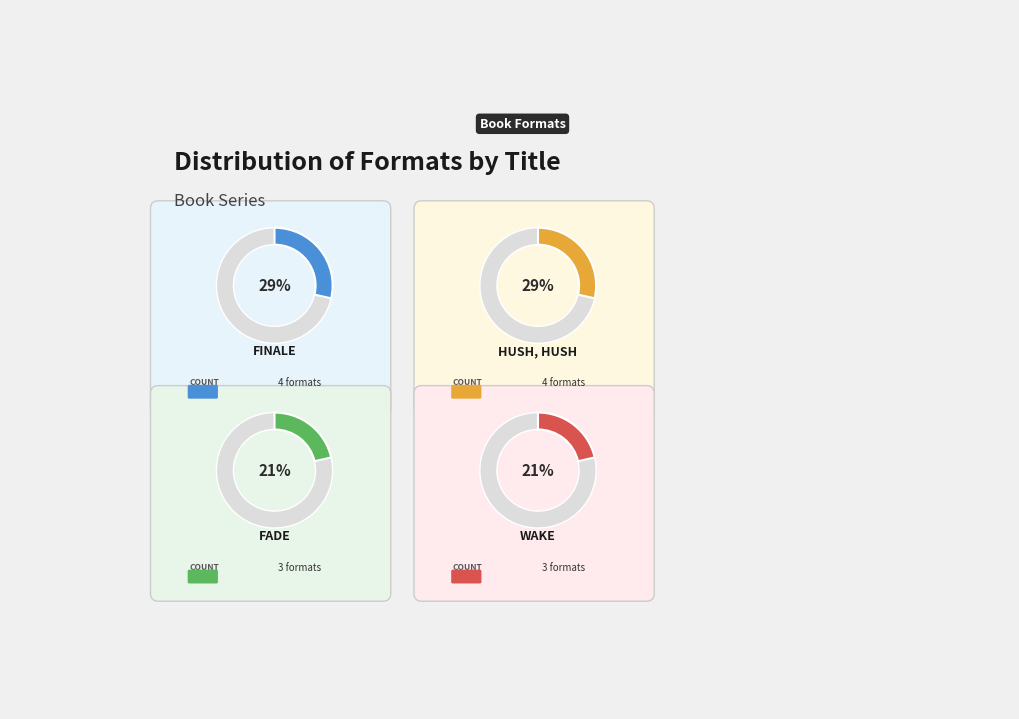

To the nearest percent, what is the average slice percentage?

25%